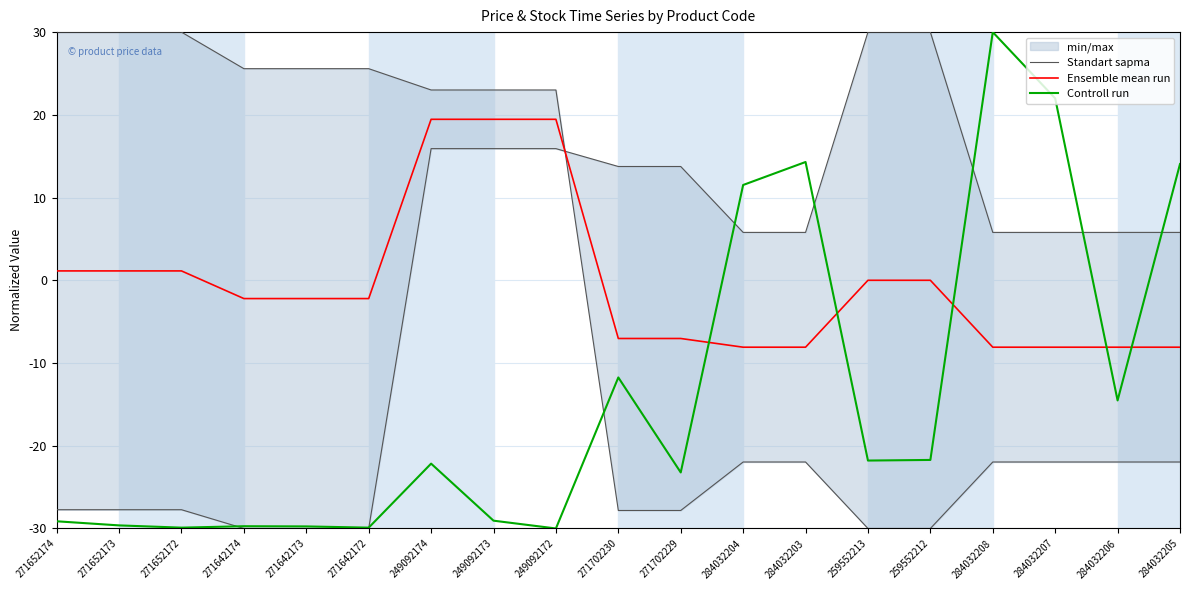

Which series has the largest total across all categories?

Standart sapma